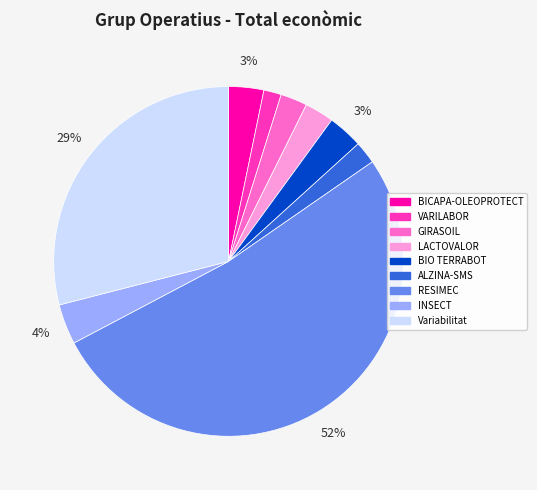

Which slice is the largest?

RESIMEC